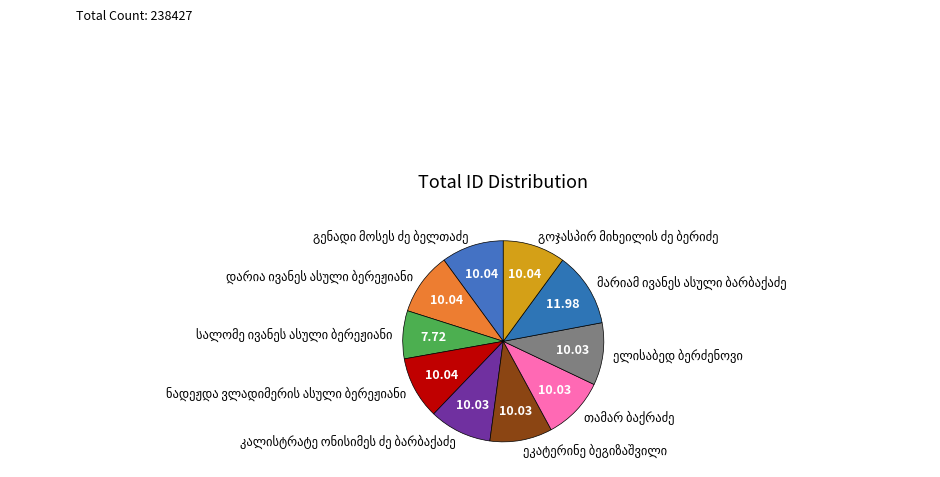

Does any single category account for the majority?

No